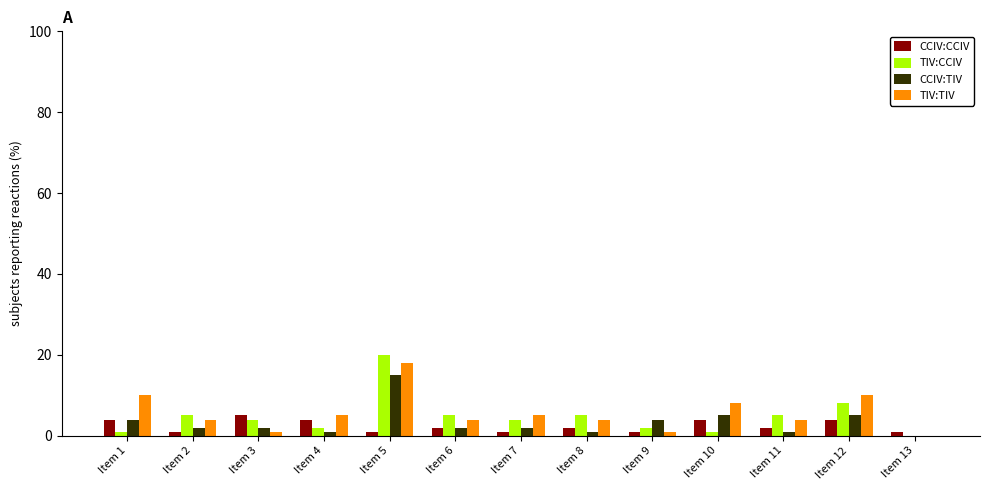

What is the maximum value shown in the chart?

20